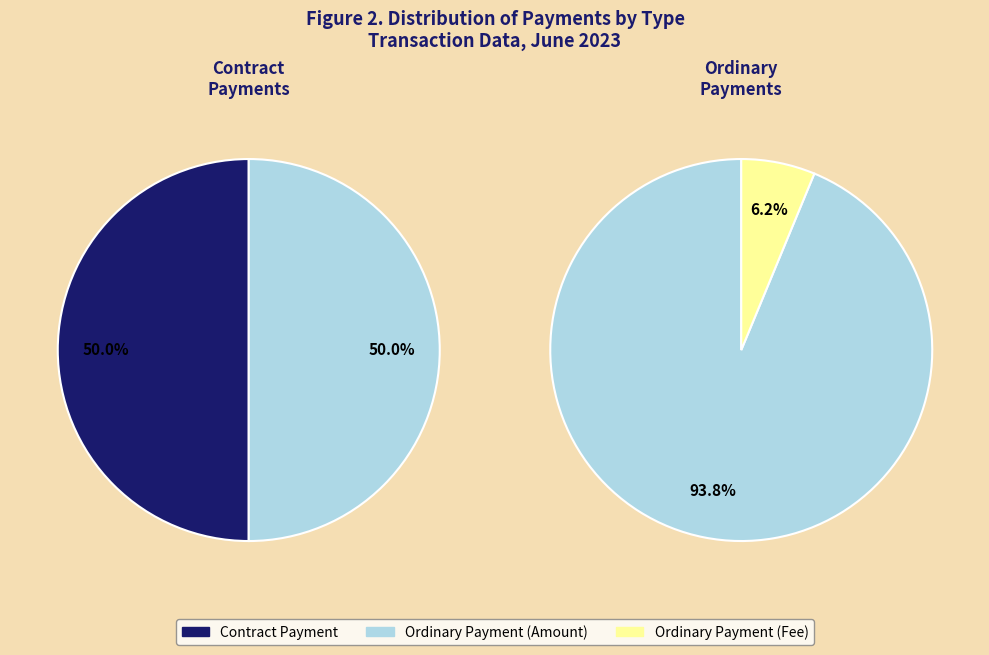

To the nearest percent, what portion does Ordinary Payment represent?

100%